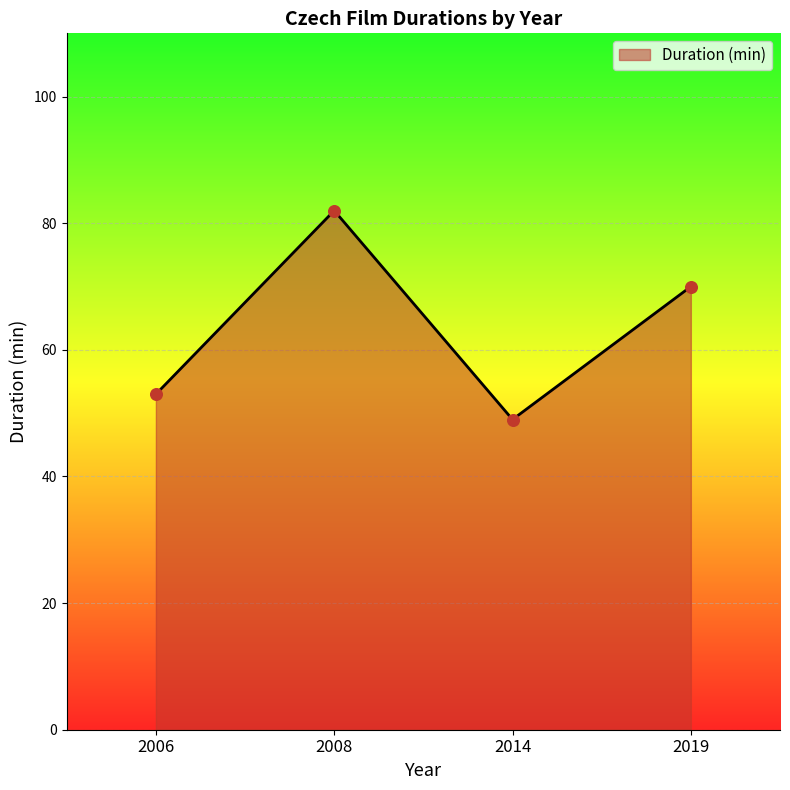

What is the change in value from 2008 to 2019?

-12